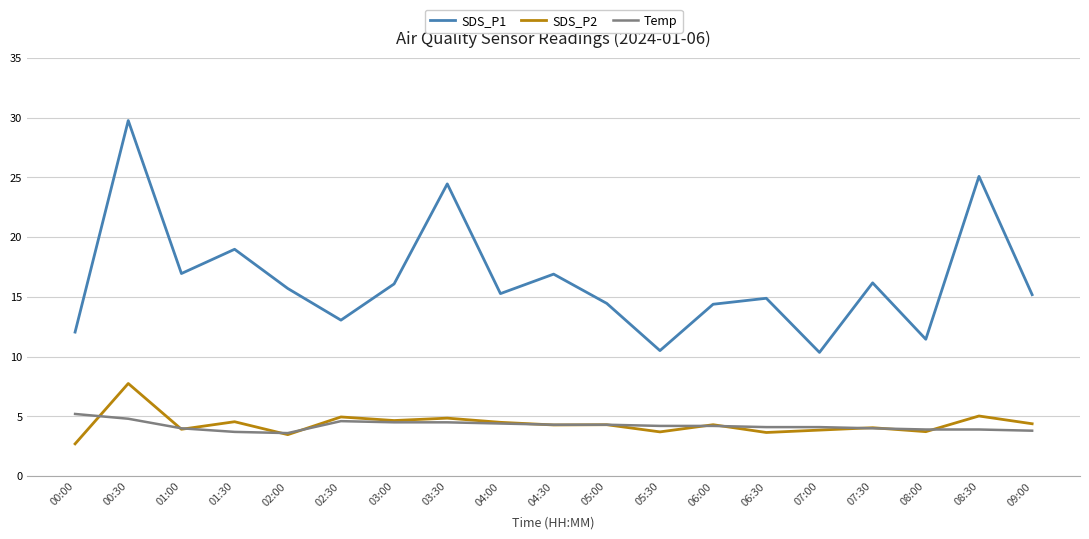

What position from the right is 09:00?

1